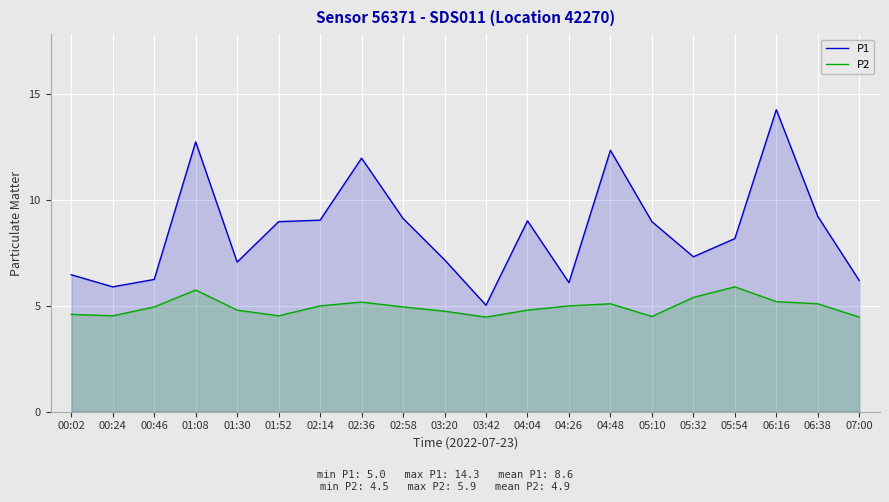

How many data points in P1 are above 8?

11